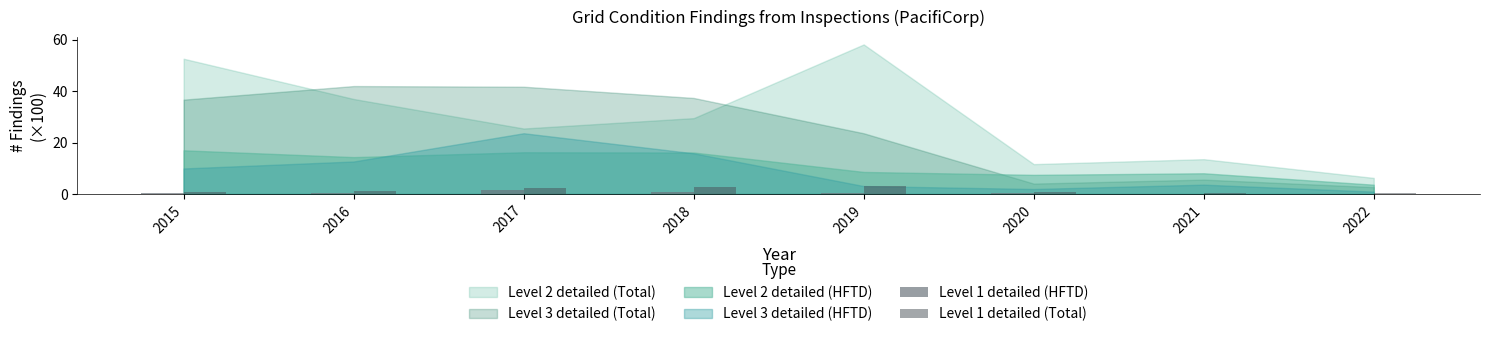

The Level 1 detailed (Total) series shows 5.7 at 2019. True or false?

False